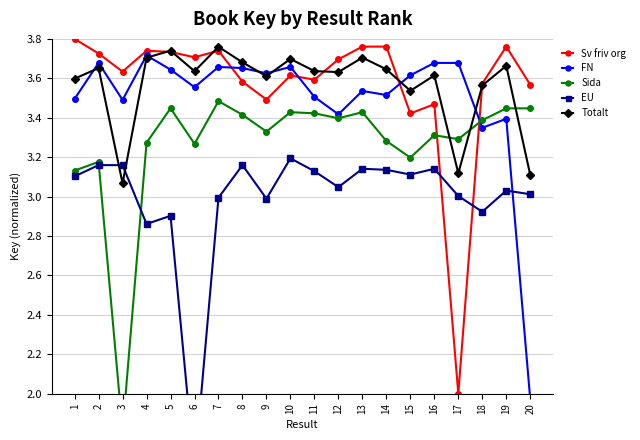

Count the number of data series in this chart.

5